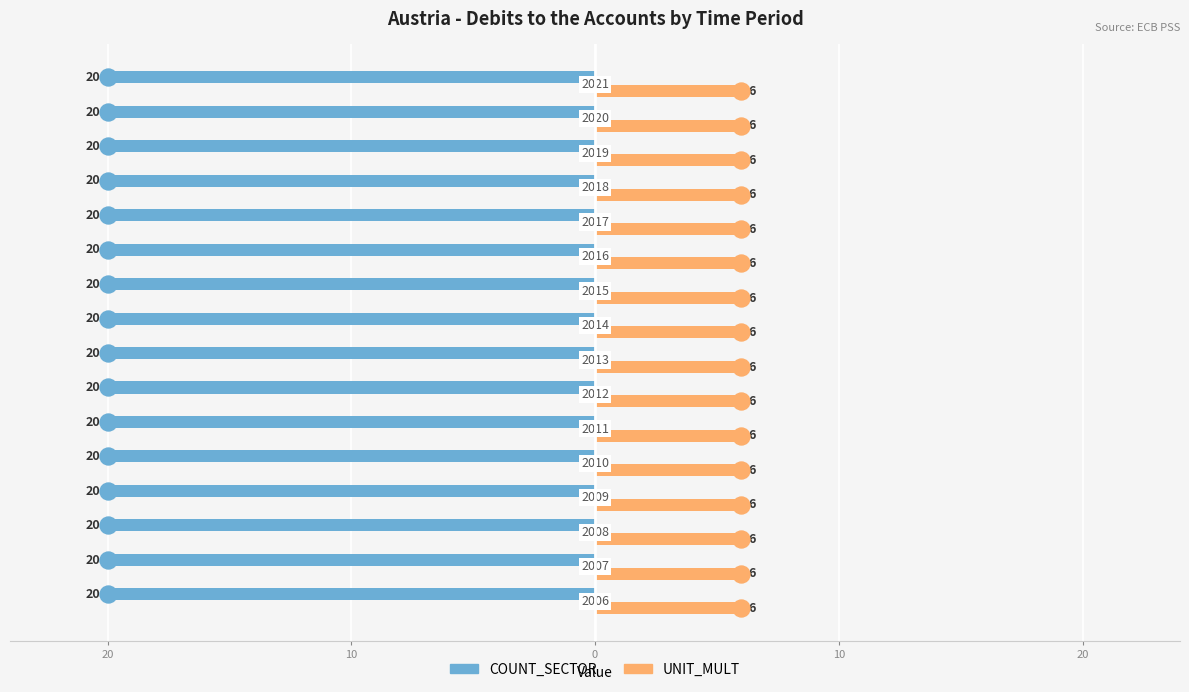

Which series has the largest total across all categories?

COUNT_SECTOR